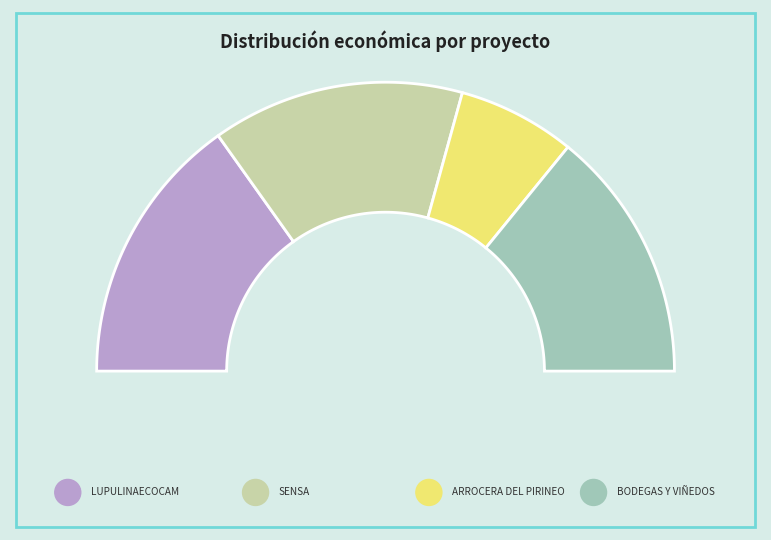

Combined, what portion of the pie is BODEGAS Y VIÑEDOS DEL JILOCA and LUPULINAECOCAM?

58.6%